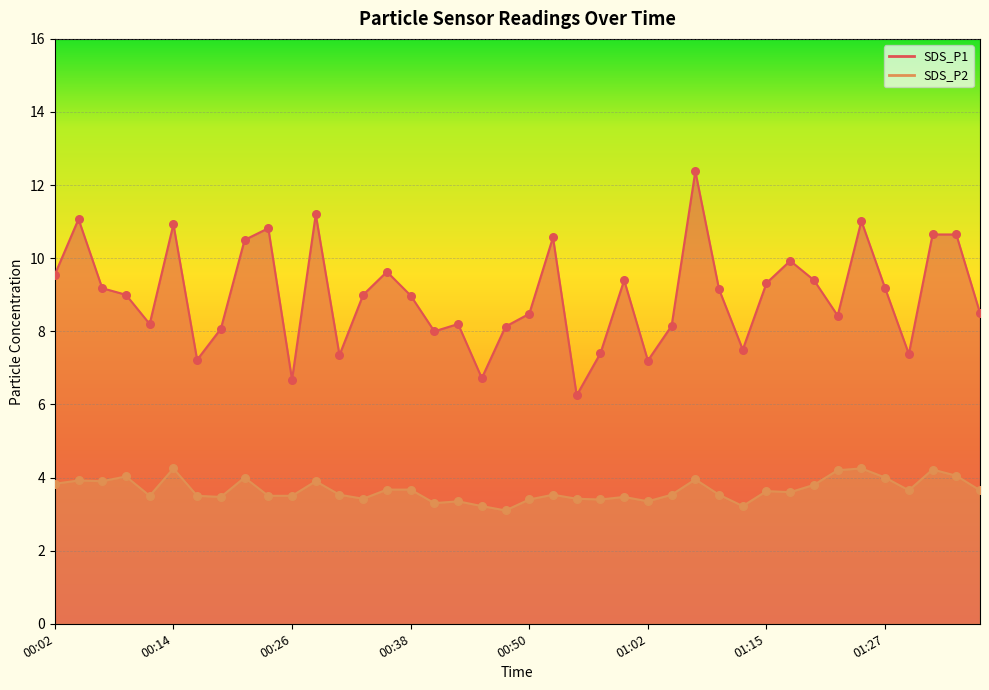

What are all the series names shown in the legend?

SDS_P1, SDS_P2